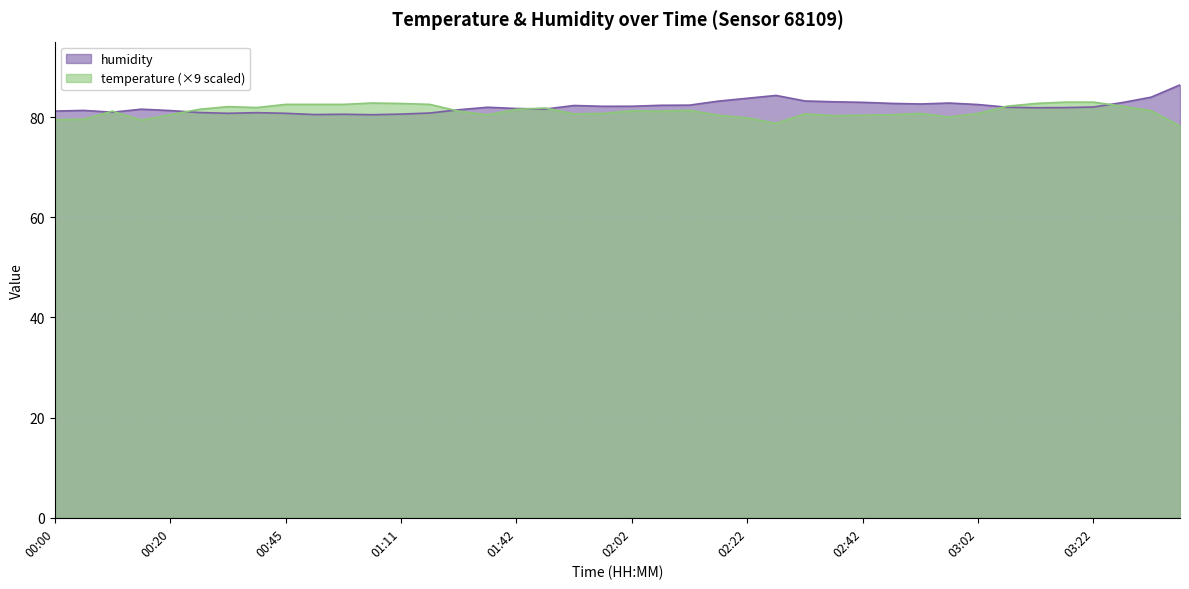

Reading right to left, list all the values displayed in this chart.

temperature: 03:38=78.2	03:32=81.3	03:27=82.2	03:22=83.0	03:17=83.0	03:12=82.7	03:07=82.2	03:02=80.7	02:57=80.0	02:52=80.7	02:47=80.5	02:42=80.4	02:37=80.3	02:32=80.6	02:27=78.8	02:22=79.8	02:17=80.4	02:12=81.4	02:07=81.2	02:02=81.3	01:57=80.7	01:52=80.6	01:47=81.8	01:42=81.5	01:37=80.5	01:27=81.2	01:16=82.5	01:11=82.7	01:00=82.8	00:55=82.5	00:50=82.5	00:45=82.5	00:35=81.9	00:30=82.1	00:25=81.5	00:20=80.5	00:15=79.4	00:10=81.2	00:05=79.6	00:00=79.5
humidity: 03:38=86.4	03:32=84.0	03:27=82.9	03:22=82.0	03:17=81.9	03:12=81.9	03:07=82.0	03:02=82.5	02:57=82.8	02:52=82.6	02:47=82.7	02:42=82.9	02:37=83.0	02:32=83.2	02:27=84.3	02:22=83.8	02:17=83.2	02:12=82.4	02:07=82.3	02:02=82.2	01:57=82.2	01:52=82.3	01:47=81.6	01:42=81.7	01:37=82.0	01:27=81.5	01:16=80.8	01:11=80.6	01:00=80.5	00:55=80.6	00:50=80.5	00:45=80.8	00:35=80.9	00:30=80.8	00:25=80.9	00:20=81.3	00:15=81.6	00:10=81.0	00:05=81.3	00:00=81.2